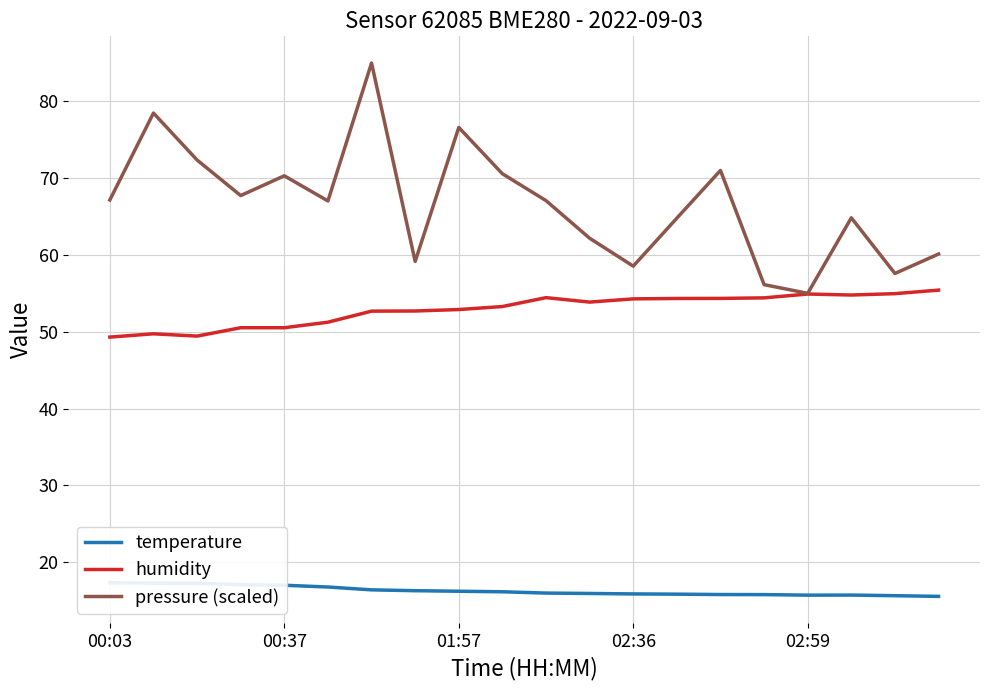

True or false: humidity and pressure (scaled) cross at least once.

False